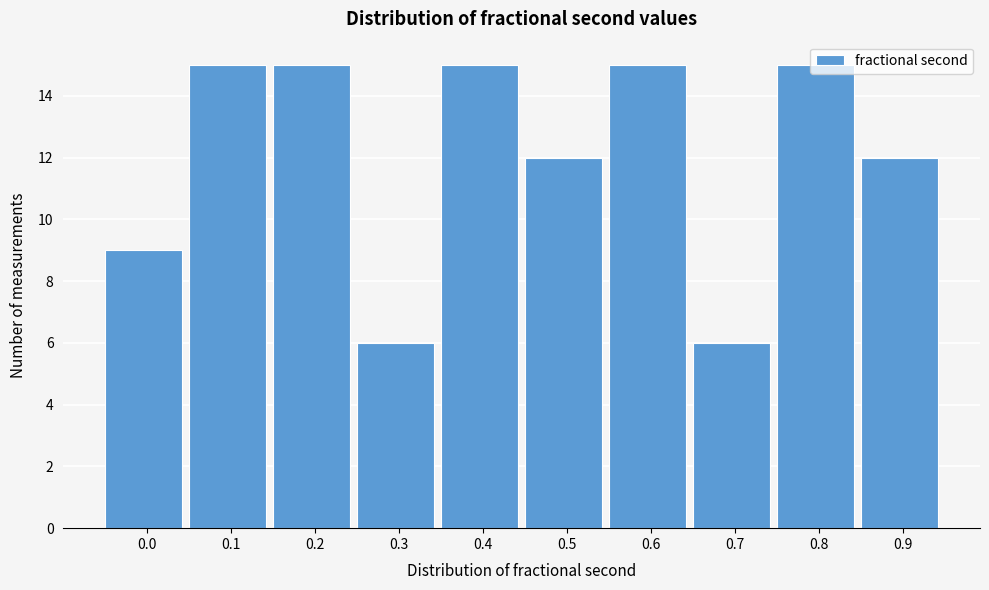

The chart shows a value of 2 at 0.0. True or false?

False